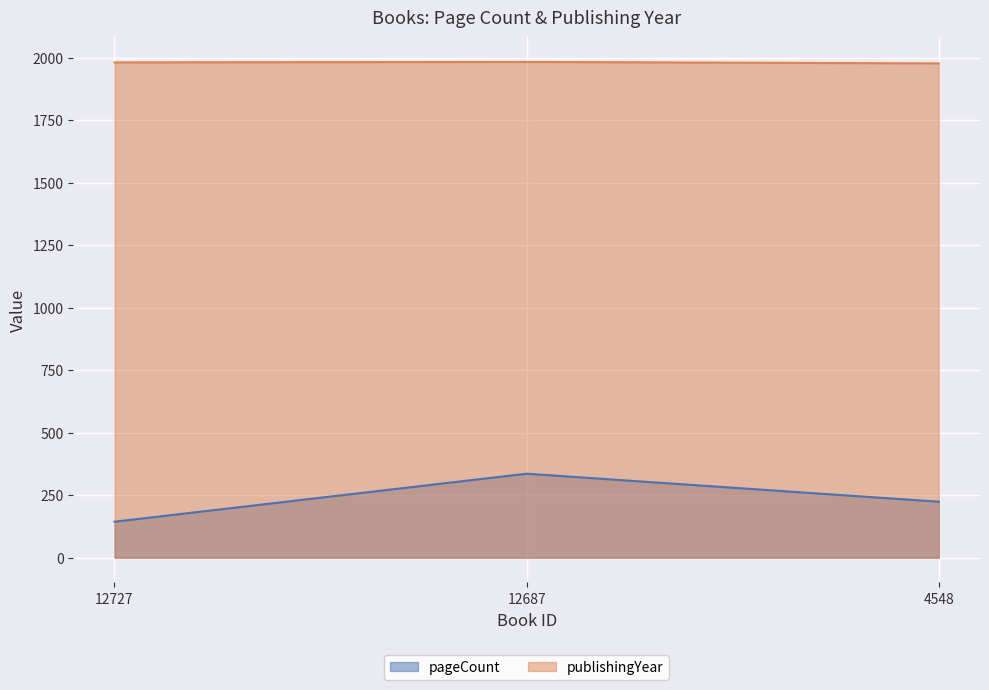

Reading right to left, transcribe all the data shown in this chart.

pageCount: 4548=224	12687=336	12727=144
publishingYear: 4548=1977	12687=1983	12727=1981